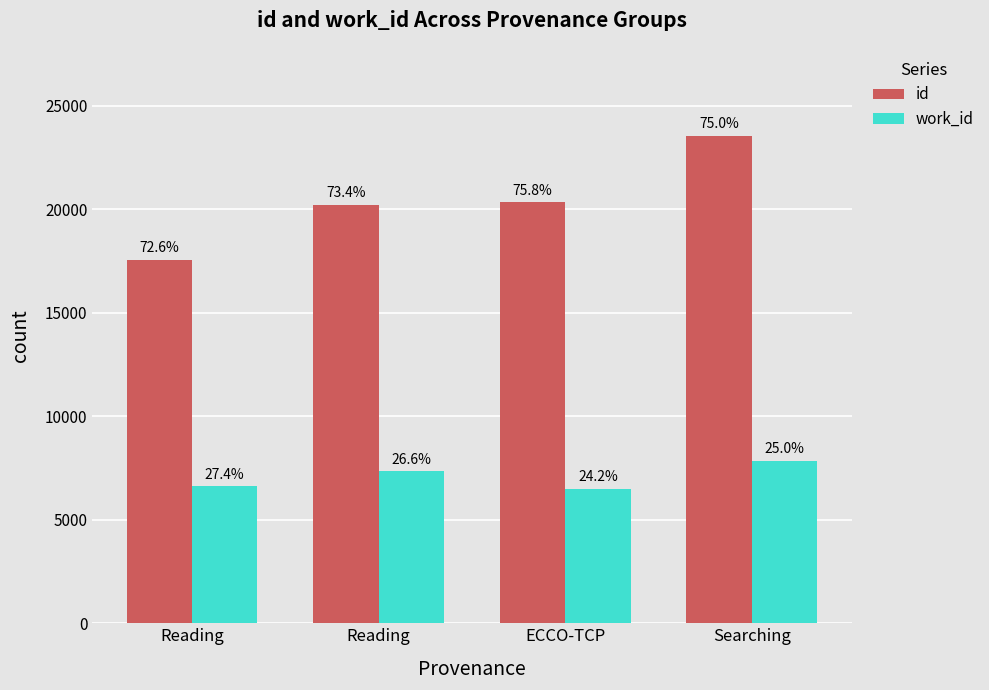

True or false: id has a value of 20333 at ECCO-TCP.

True